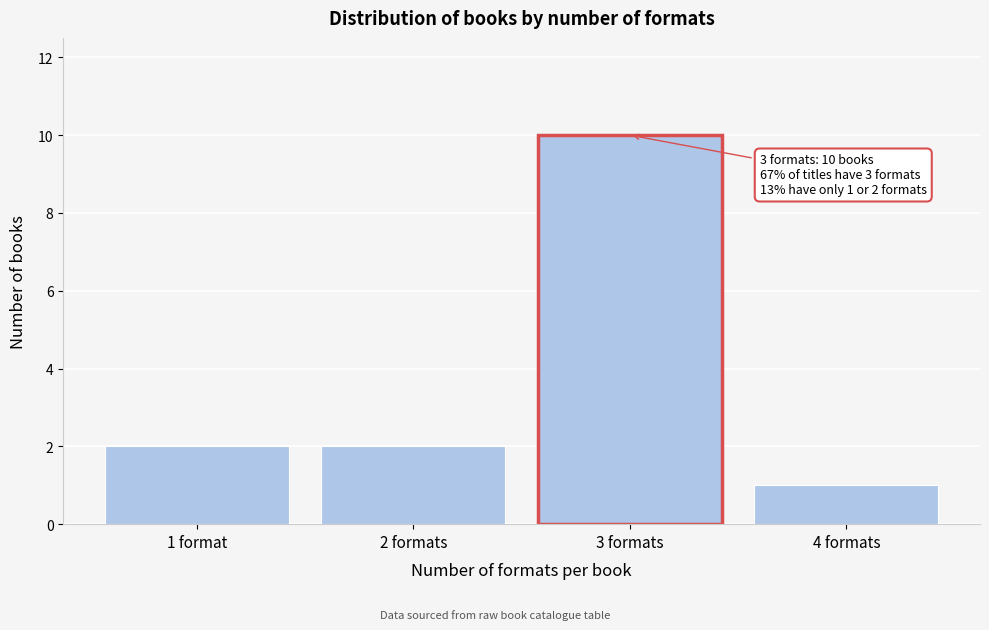

Reading left to right, transcribe all the data shown in this chart.

2	2	10	1